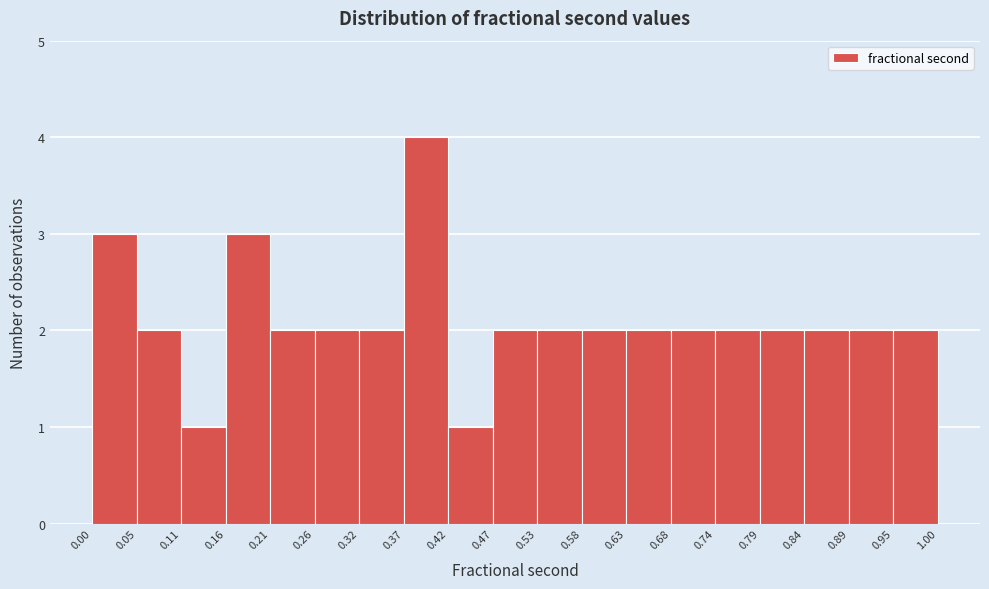

Which range on the x-axis has the tallest bar?

0.37 to 0.42